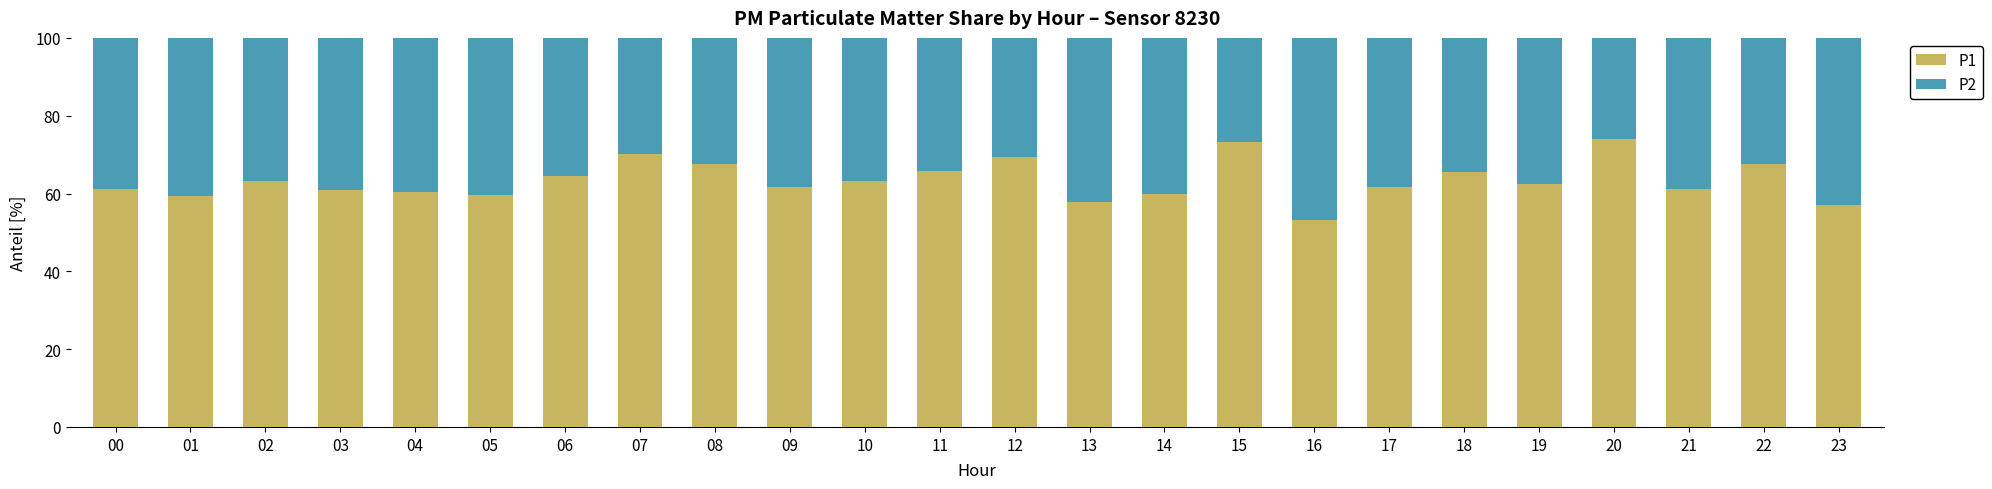

What is the difference between the P1 values at 01 and 06?

5.1